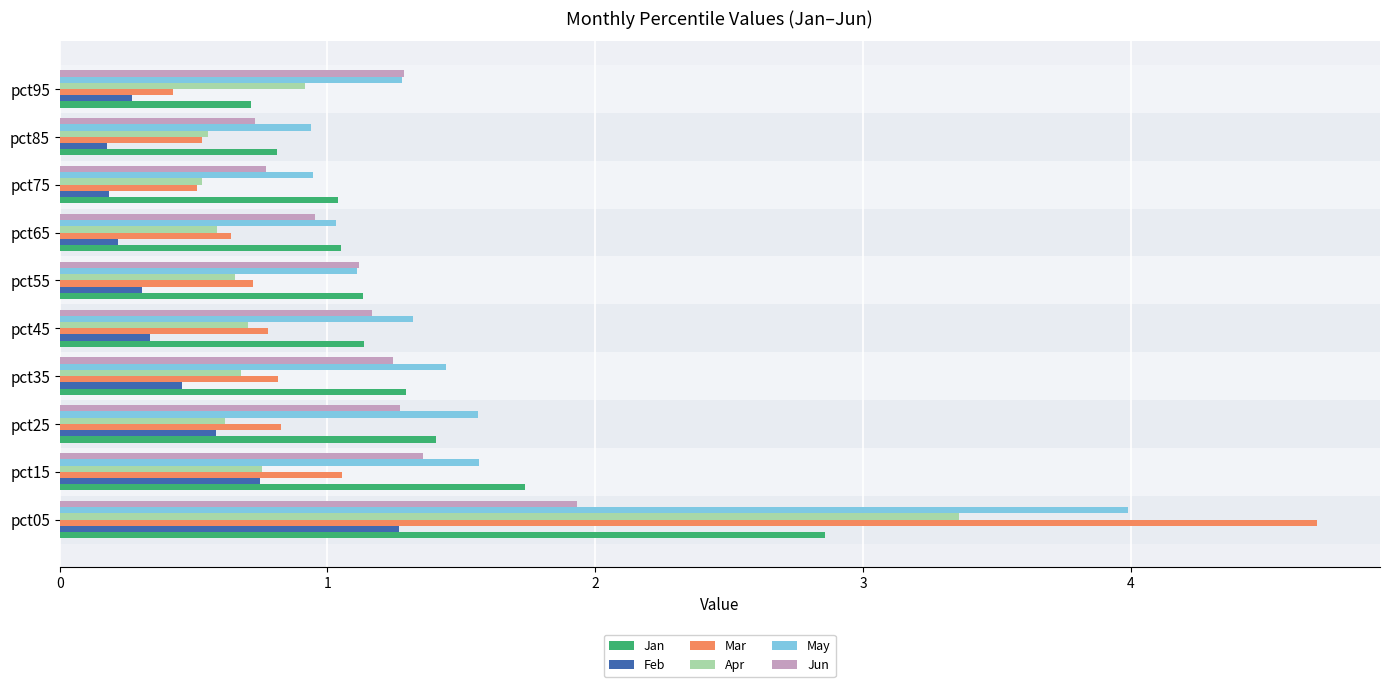

Count the number of data series in this chart.

6